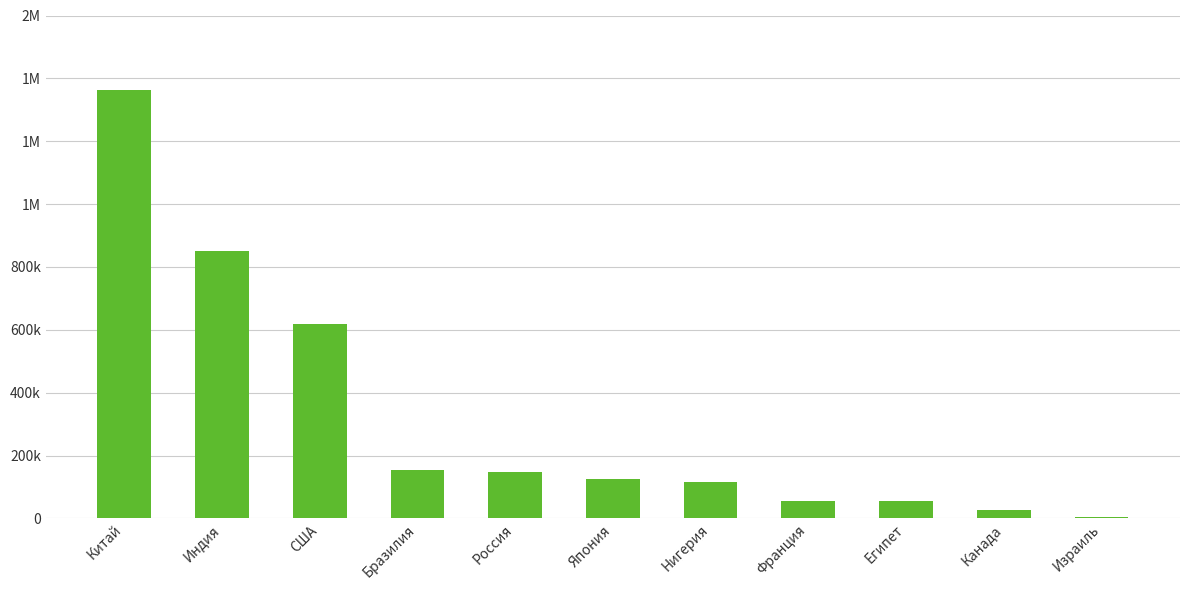

Are the bars horizontal?

No